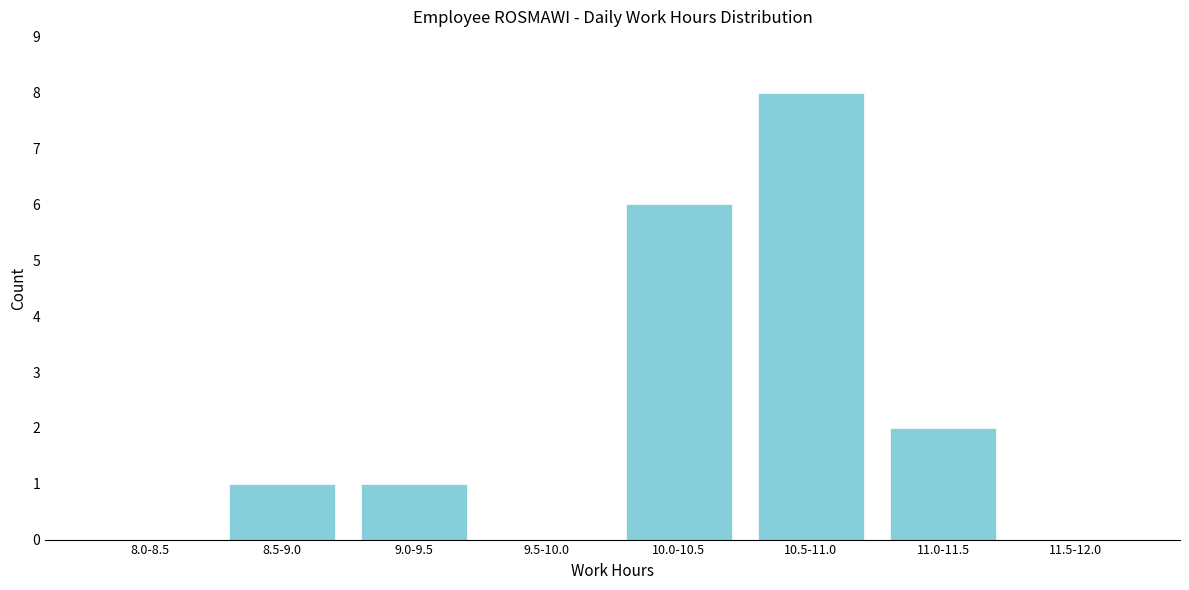

Reading right to left, transcribe all the data shown in this chart.

11.5-12.0=0	11.0-11.5=2	10.5-11.0=8	10.0-10.5=6	9.5-10.0=0	9.0-9.5=1	8.5-9.0=1	8.0-8.5=0